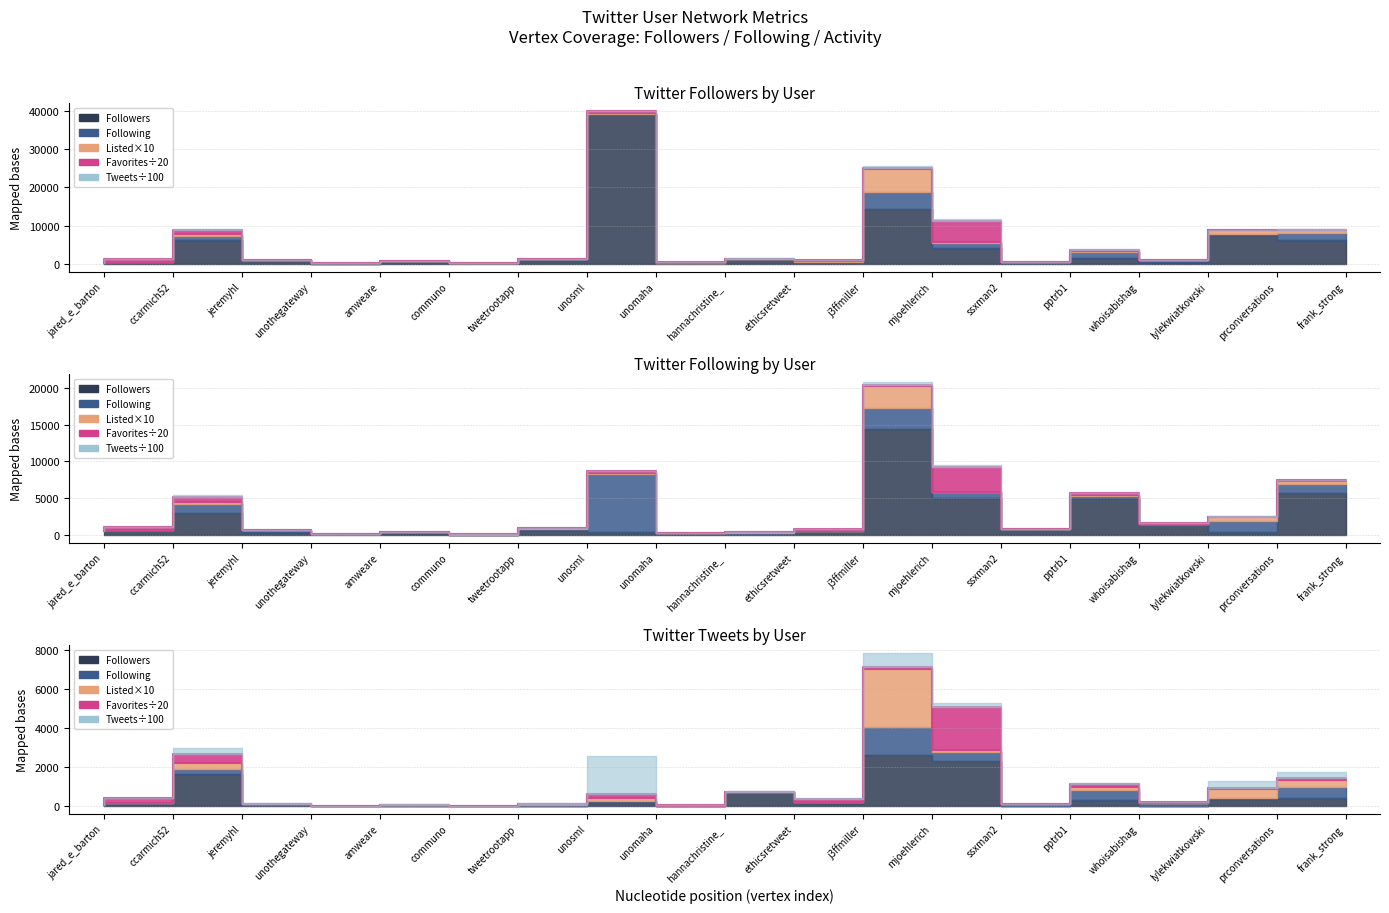

What position from the right is jared_e_barton?

19